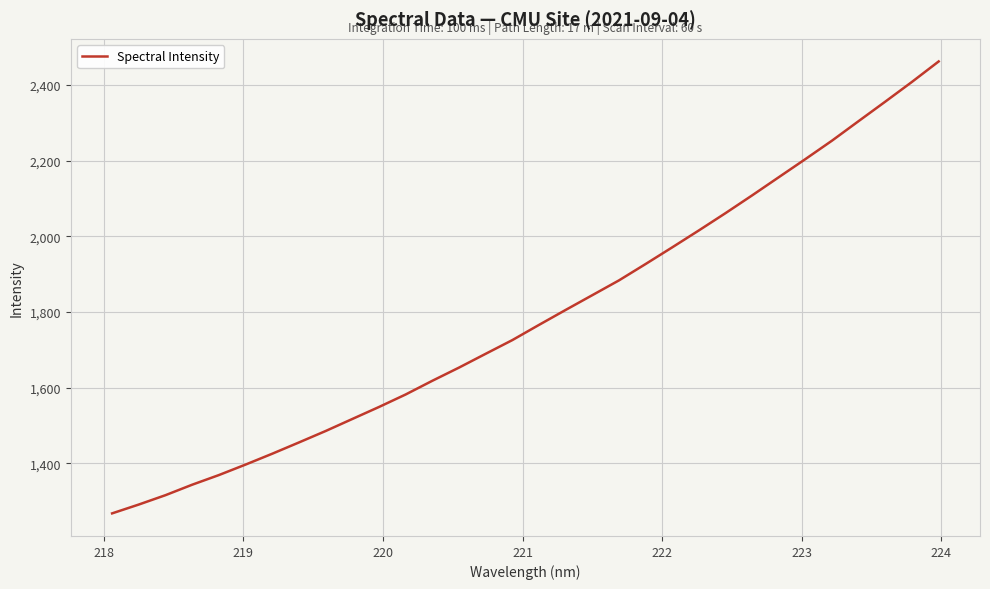

Does the chart display data point markers on the line(s)?

No